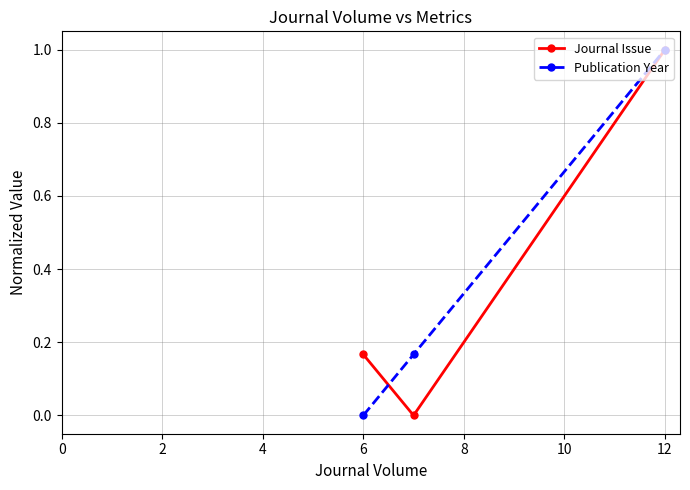

What is the highest value of the Publication Year series?

1.0